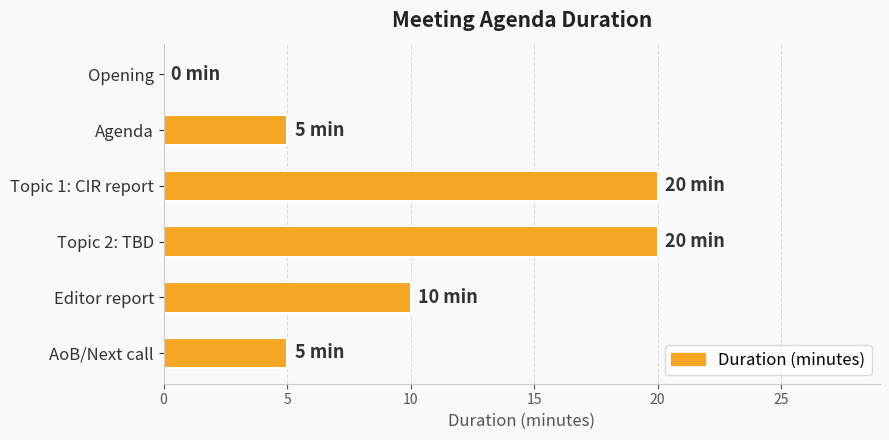

What is the change in value from Topic 2: TBD to Editor report?

-10